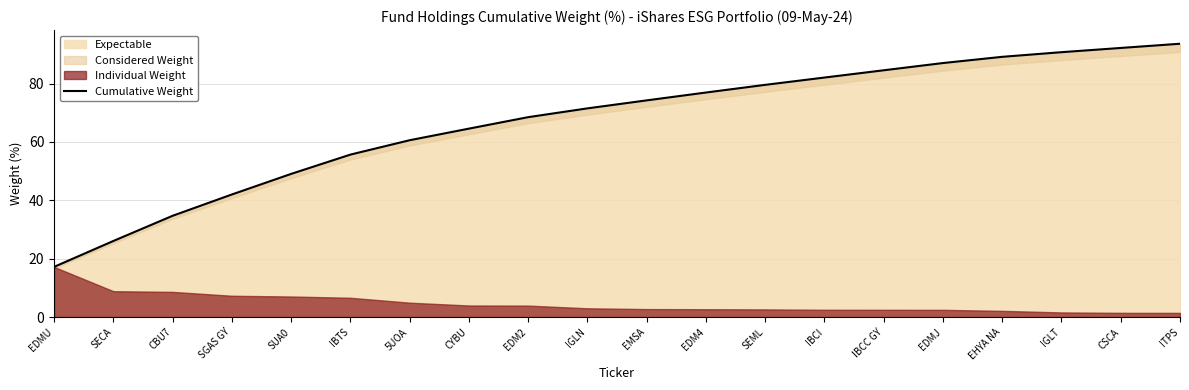

Rank the categories by value from highest to lowest.

ITPS, CSCA, IGLT, EHYA NA, EDMJ, IBCC GY, IBCI, SEML, EDM4, EMSA, IGLN, EDM2, CYBU, 5UOA, IBTS, SUA0, SGAS GY, CBU7, SECA, EDMU